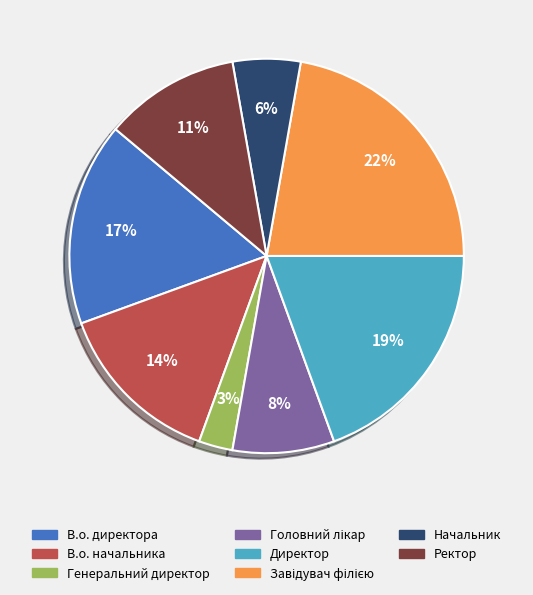

The В.о. директора slice represents 24% of the pie. True or false?

False